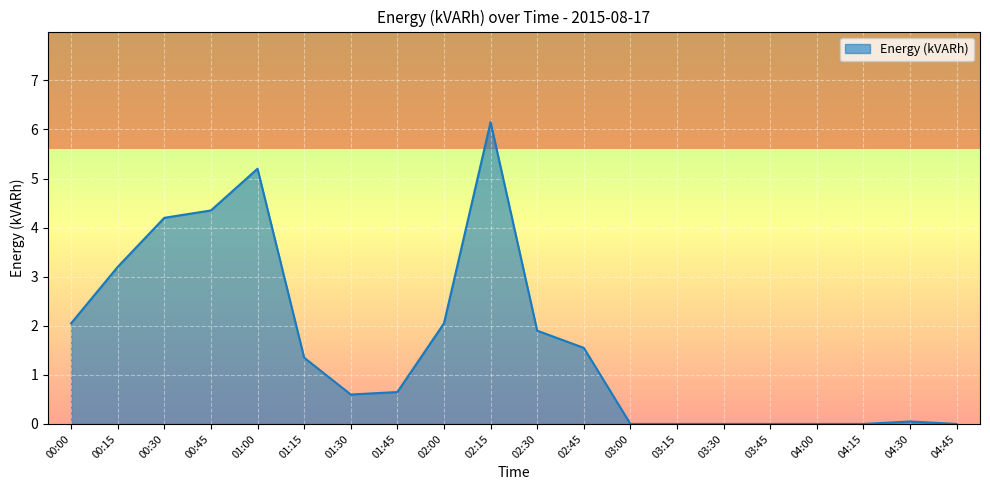

What is the difference between the second highest and minimum values?

5.2